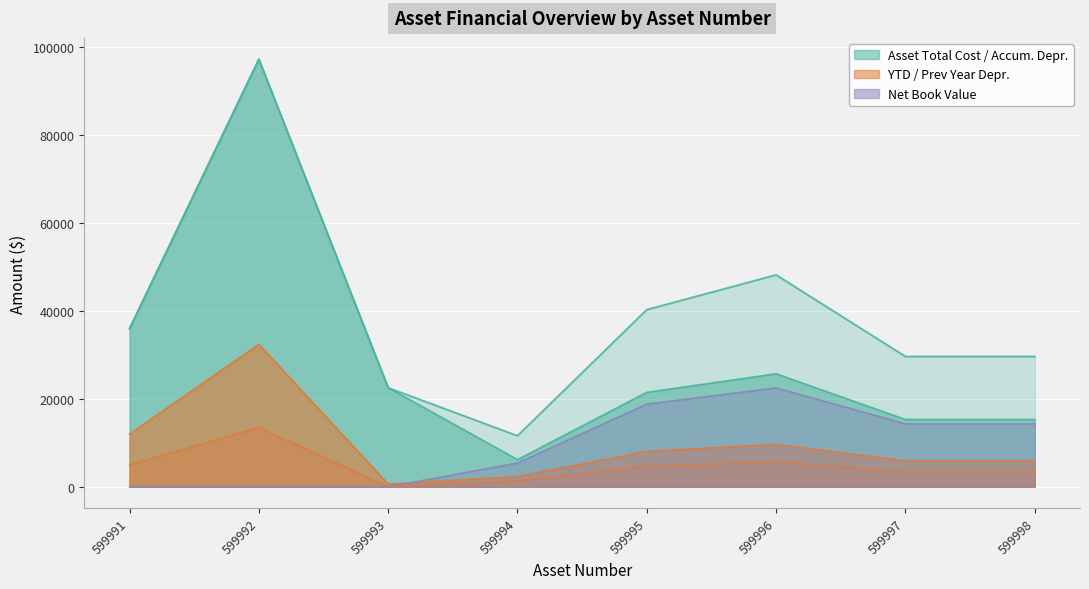

The value of Accumulated Depreciation Amount at 599994 is 3995.5. True or false?

False